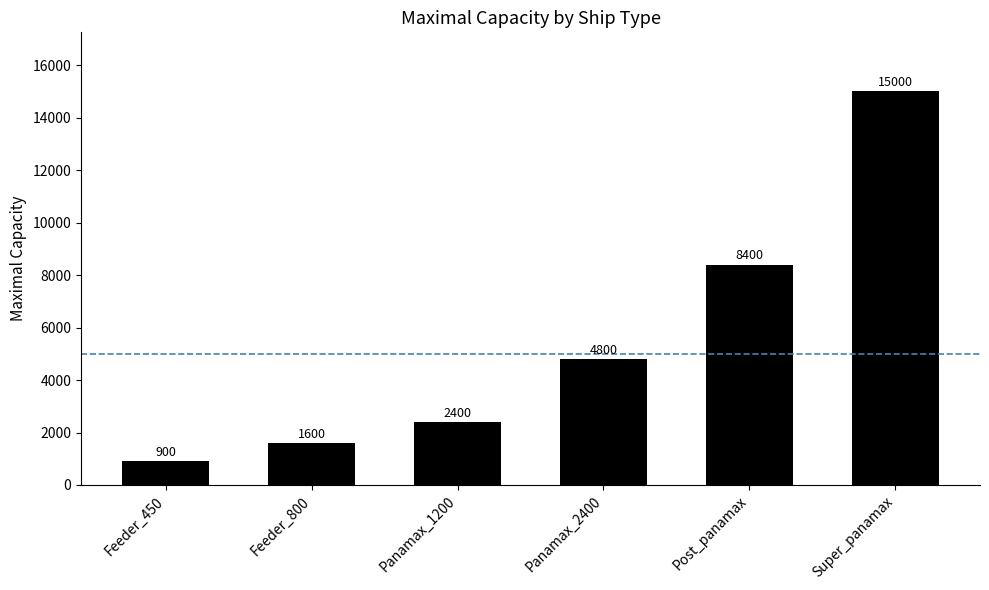

What is the difference between the values at Panamax_1200 and Panamax_2400?

2400